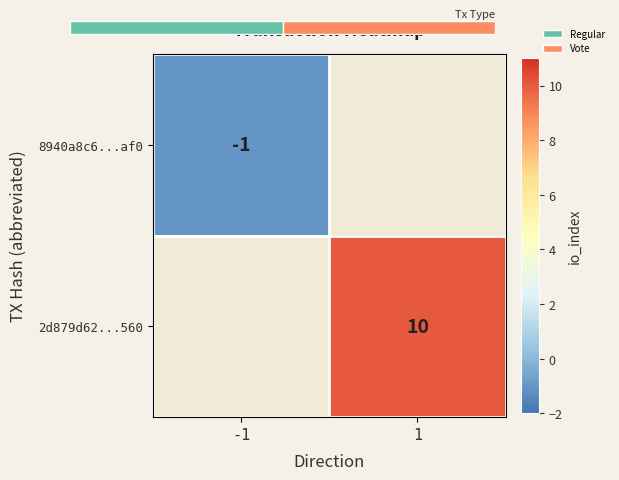

At how many categories does at least one series exceed 4?

1